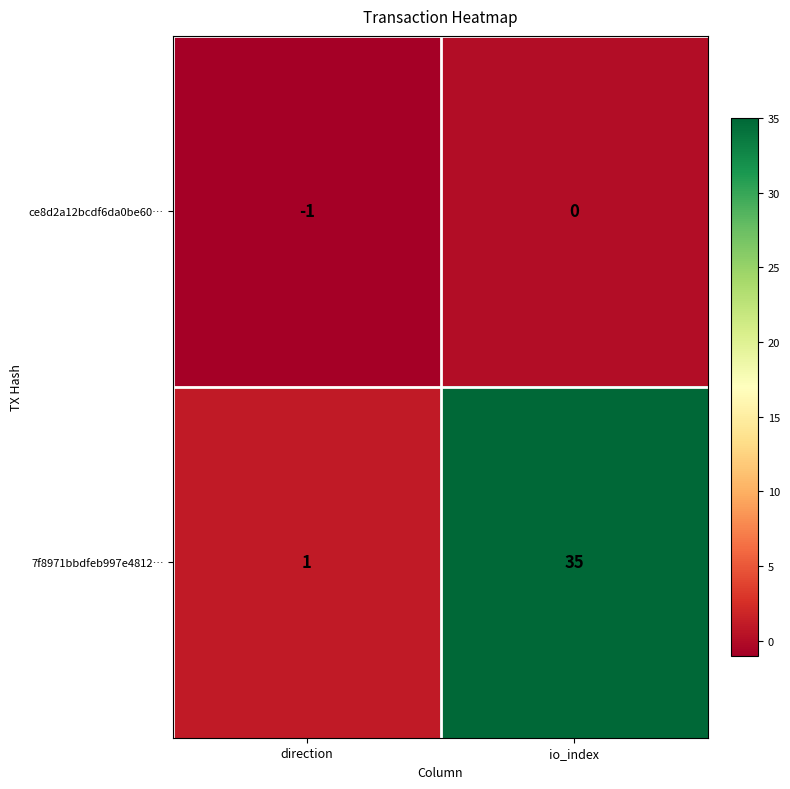

Which series has the widest spread of values?

7f8971bbdfeb997e4812…